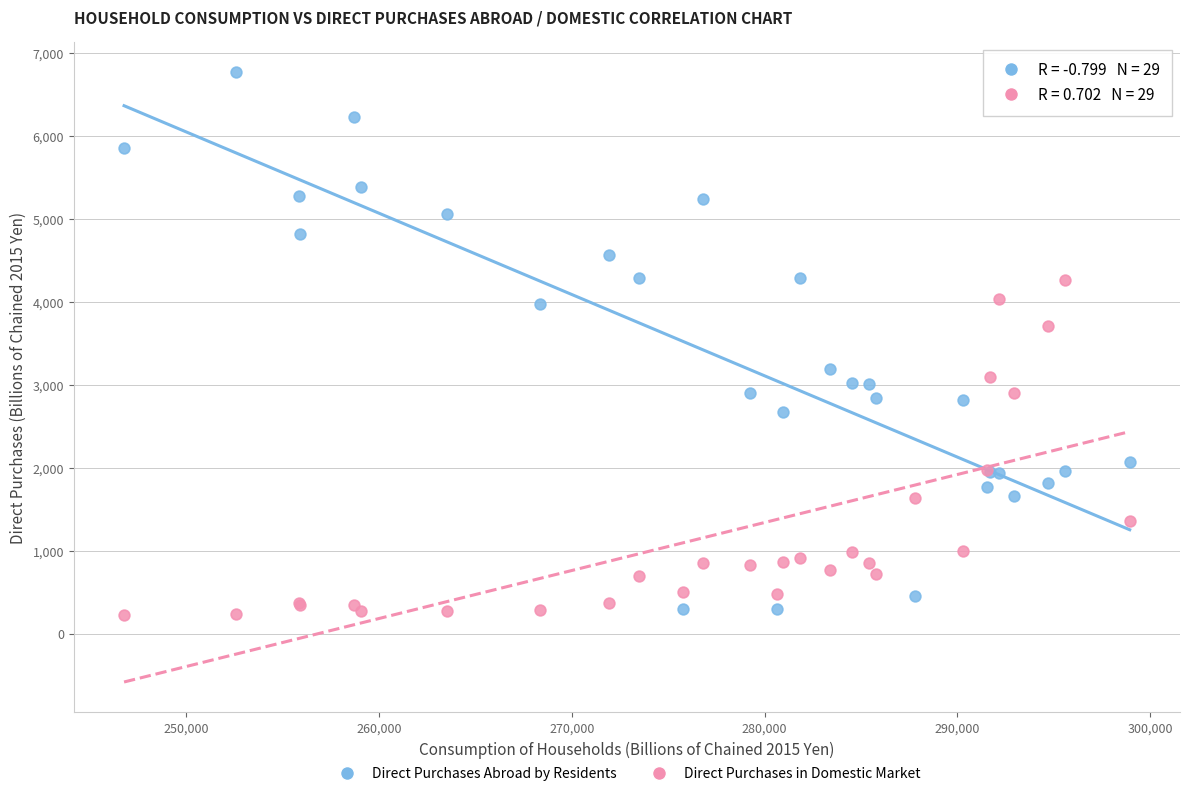

Which series reaches the maximum Y coordinate?

Direct Purchases Abroad by Residents